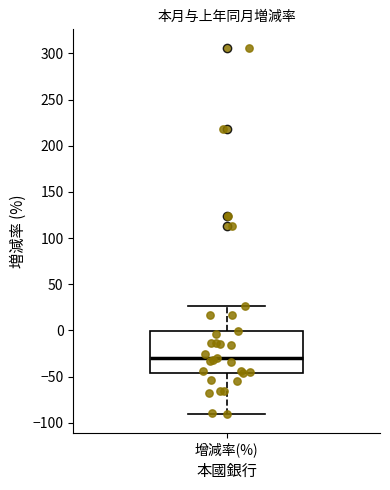

Read this box plot against the y-axis: the position of the median line, the range covered by the box, and the ends of both whiskers. The values are not printed on the chart, so give them approximately, as read against the axis.

median -30, box -45 to 0, whiskers -90 to 25